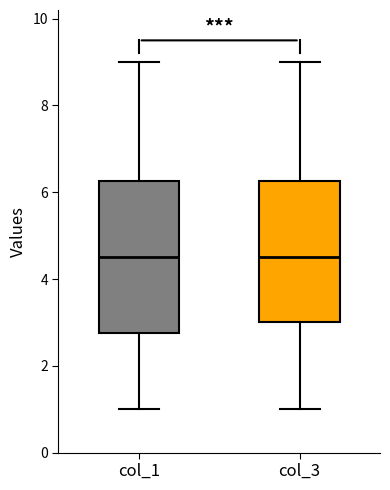

Where does the lower whisker of the box for col_3 end on the y-axis? The values are not printed on the chart, so give them approximately, as read against the axis.

1.0